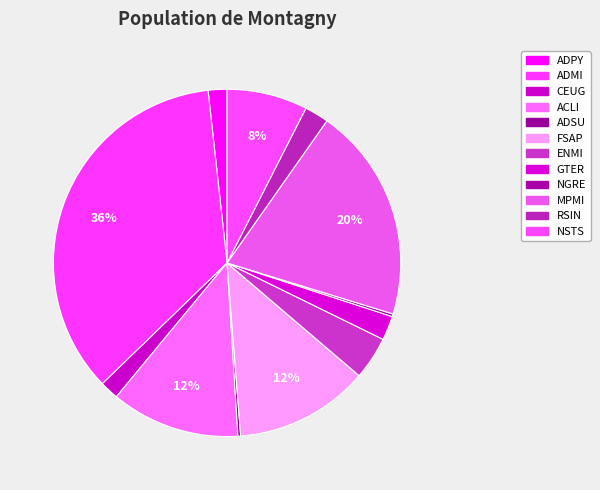

Rank the categories by value from lowest to highest.

ADSU, NGRE, ADPY, CEUG, GTER, RSIN, ENMI, NSTS, ACLI, FSAP, MPMI, ADMI